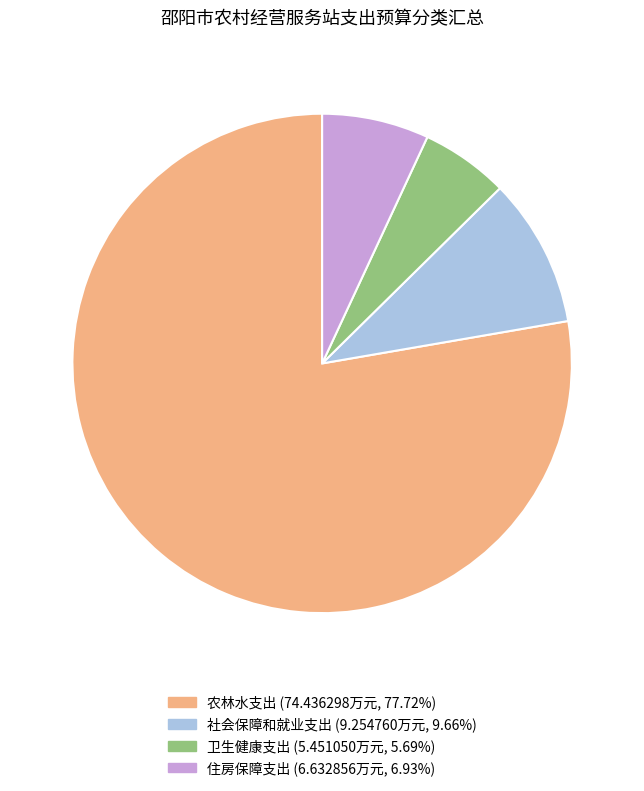

Is the sum of 卫生健康支出 and 农林水支出 greater than half?

Yes